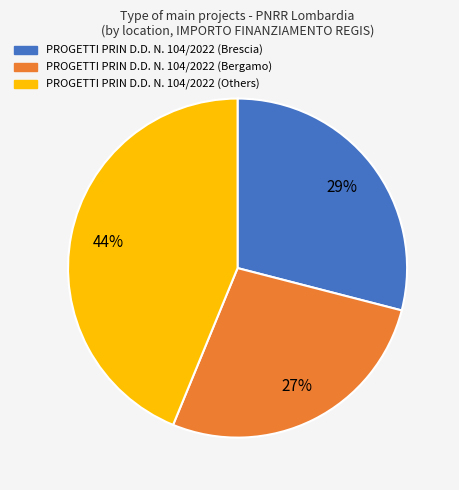

Does any single category account for the majority?

No